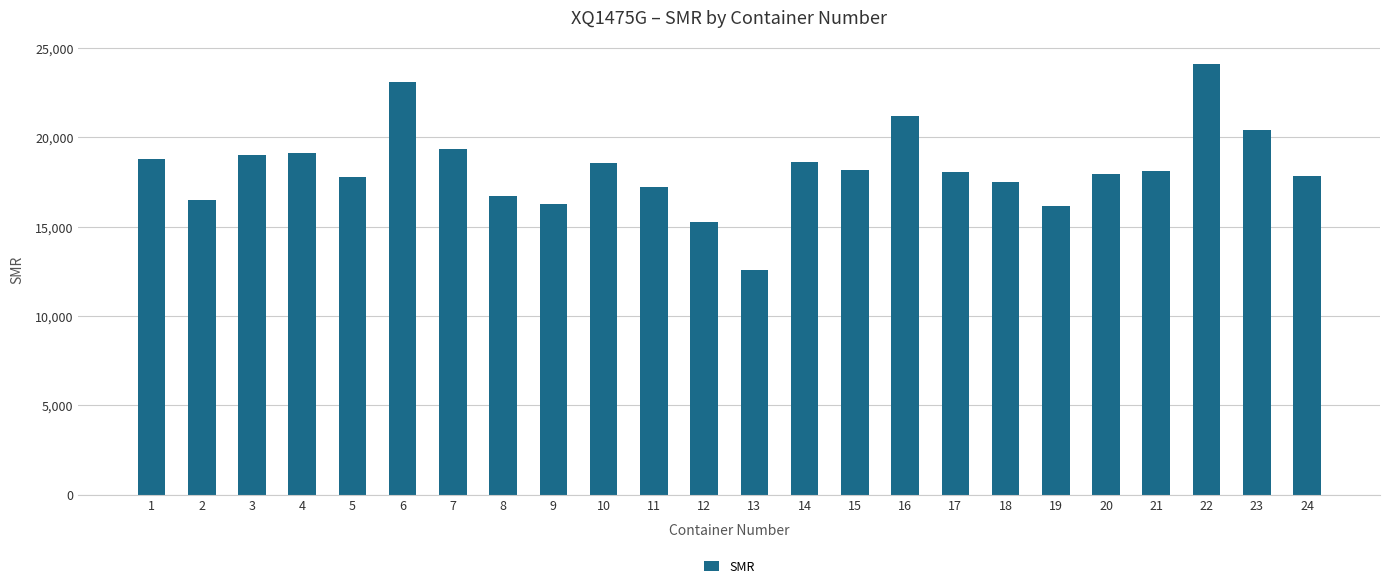

What is the maximum value shown in the chart?

24097.5